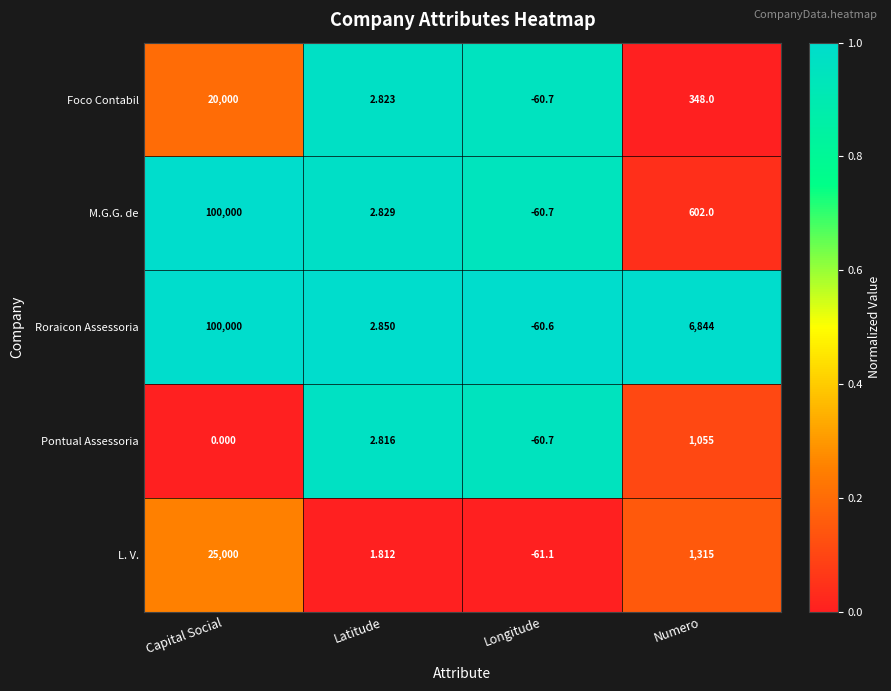

Which category has the lowest value across all series?

Longitude